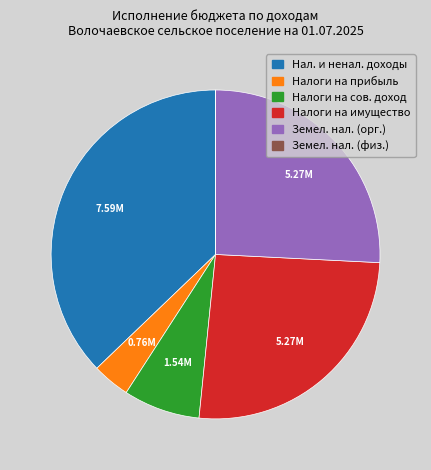

Is there a majority slice in this chart?

No